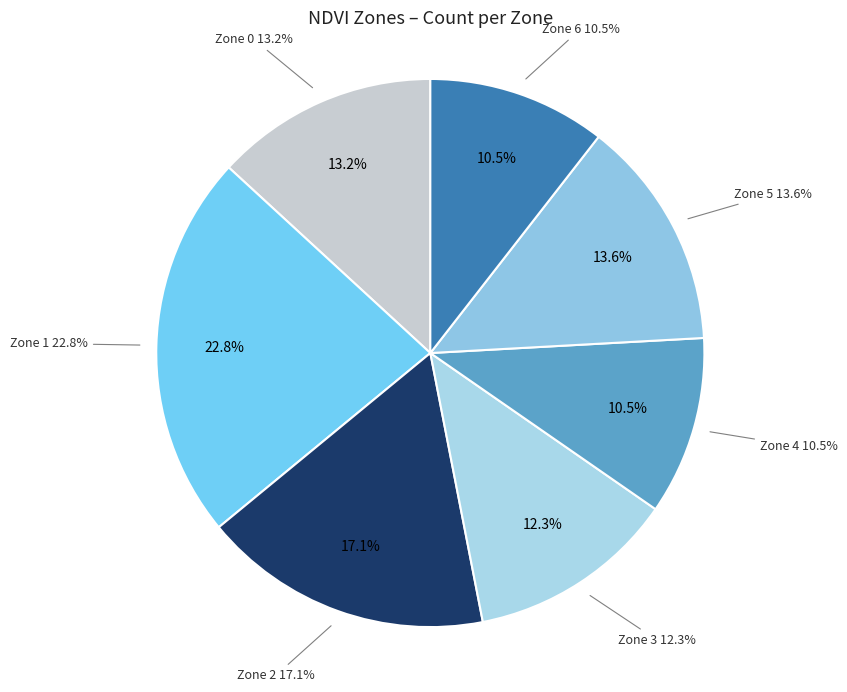

Is there a majority slice in this chart?

No